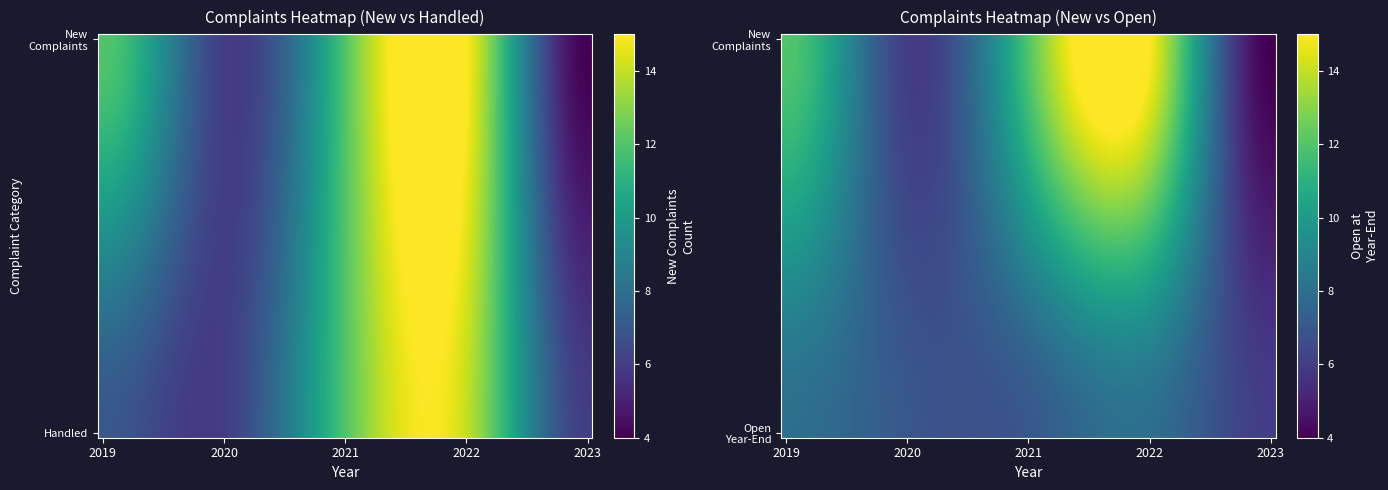

At which label does 3 - Complaints open at year-end reach its peak?

2019